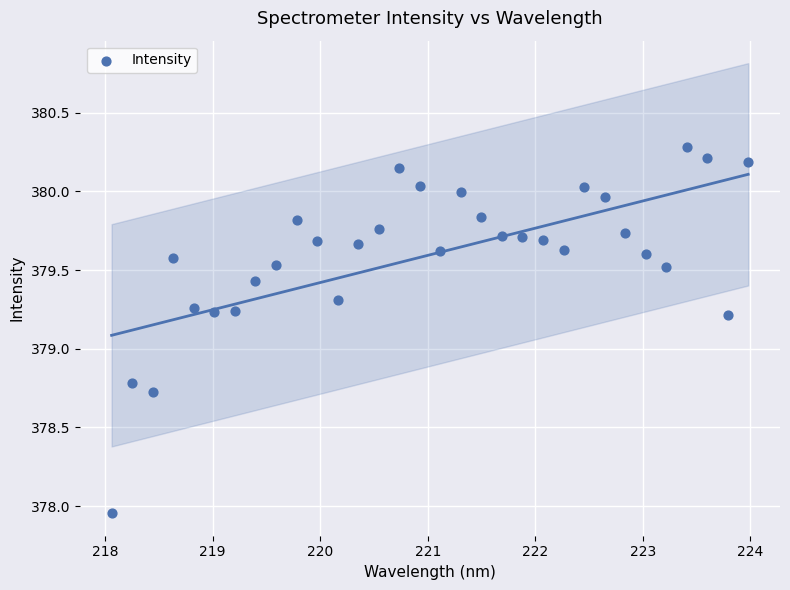

What is the range of X values (max minus min)?

5.9